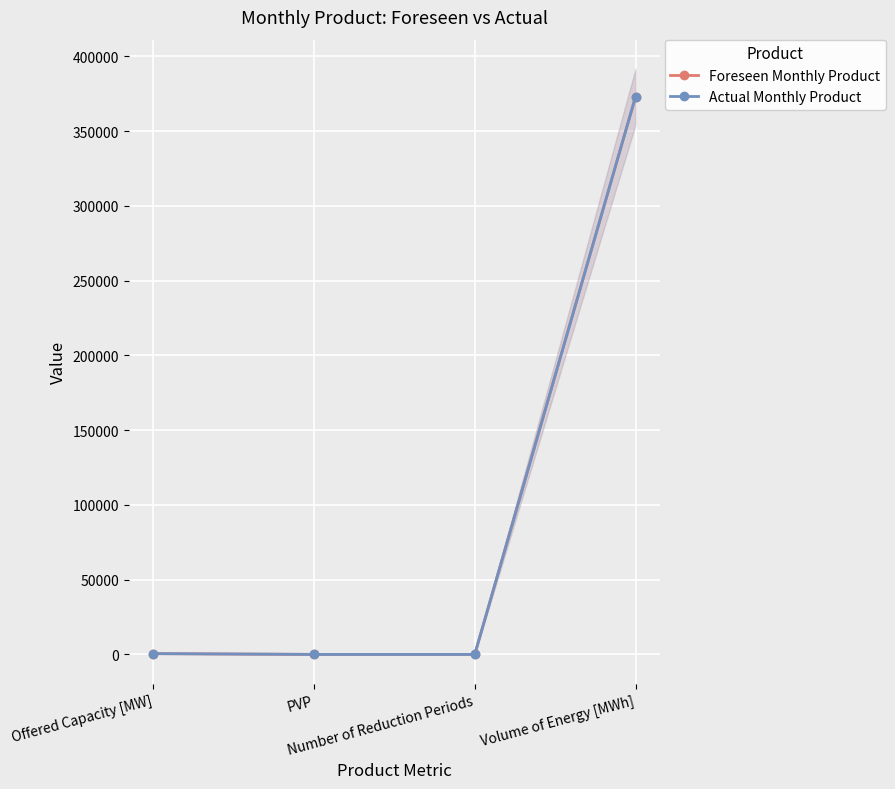

At which category is the sum across all series the highest?

Volume of Energy [MWh]